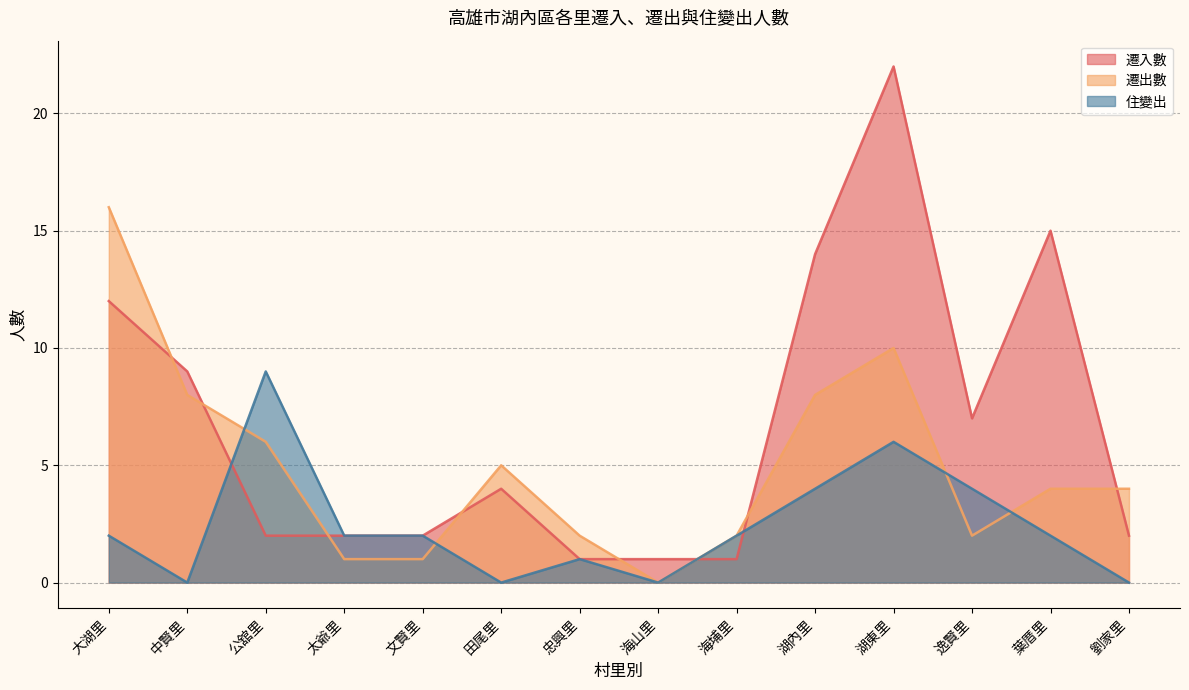

Does the chart have visible grid lines?

Yes